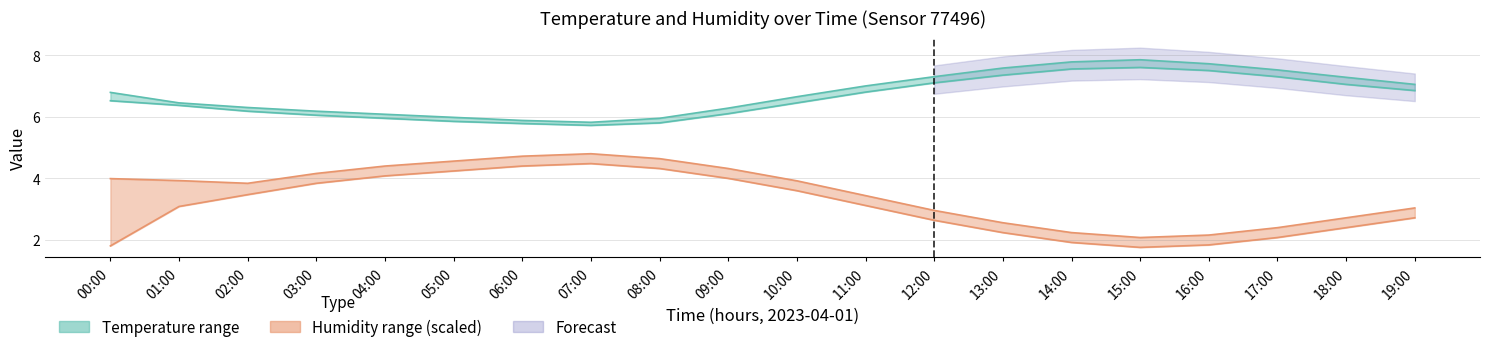

At which label is temperature_low closest to 6?

03:00